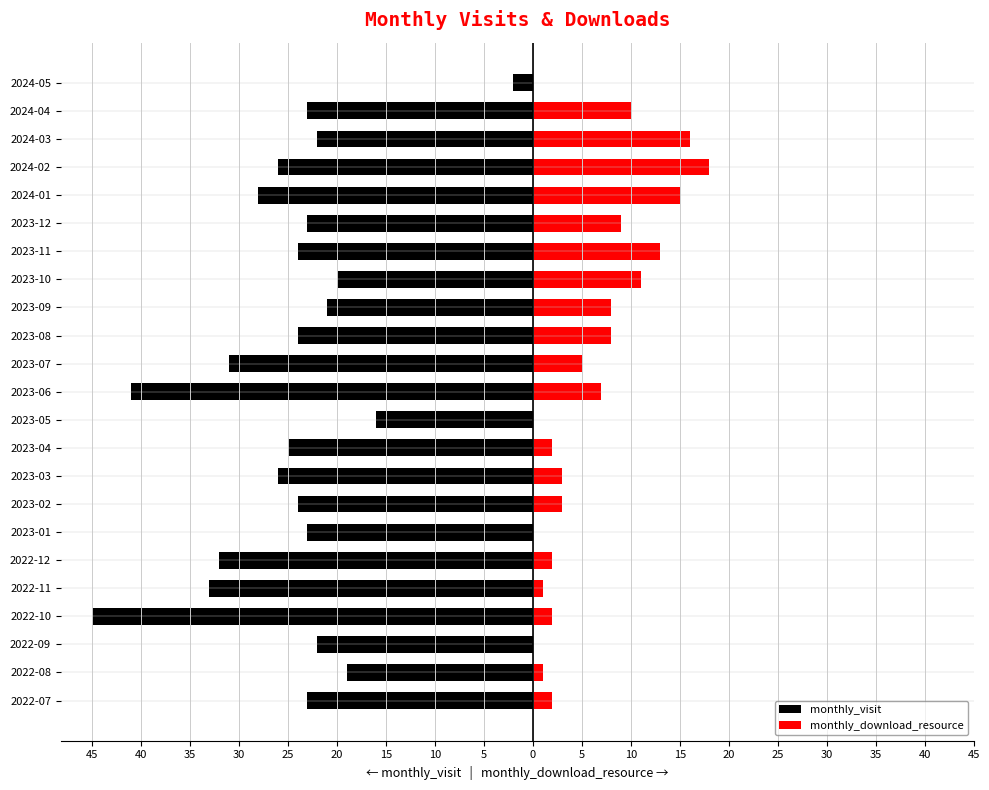

Is it true that monthly_visit equals -11 at 2023-10?

False